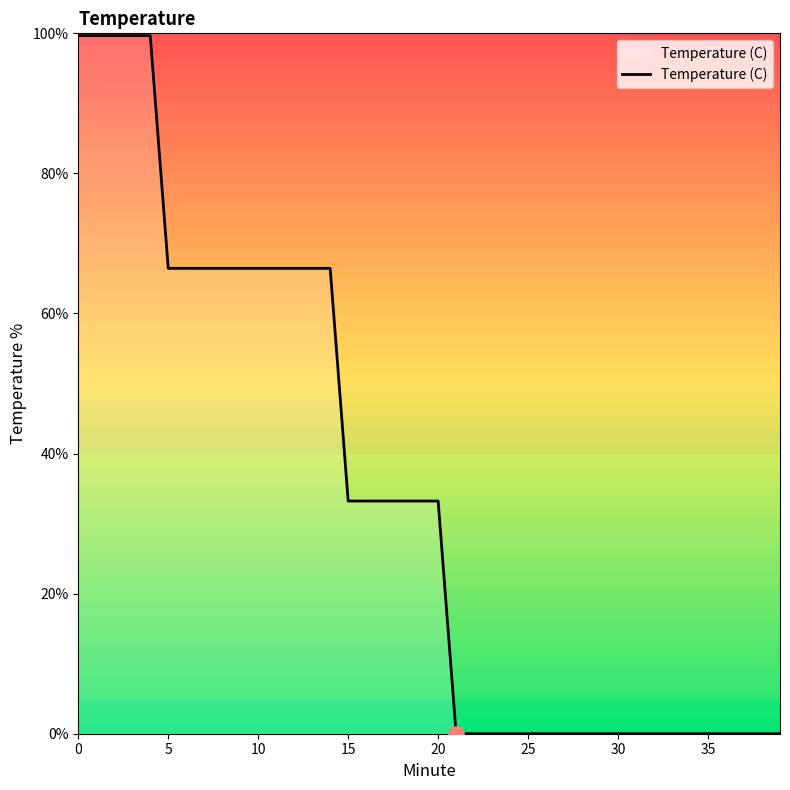

What is the difference between the maximum and minimum values?

99.7